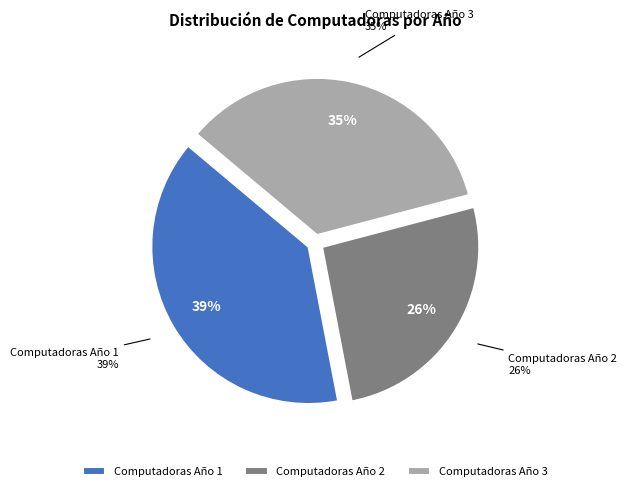

Combined, do Computadoras Año 1 and Computadoras Año 2 account for over 50%?

Yes